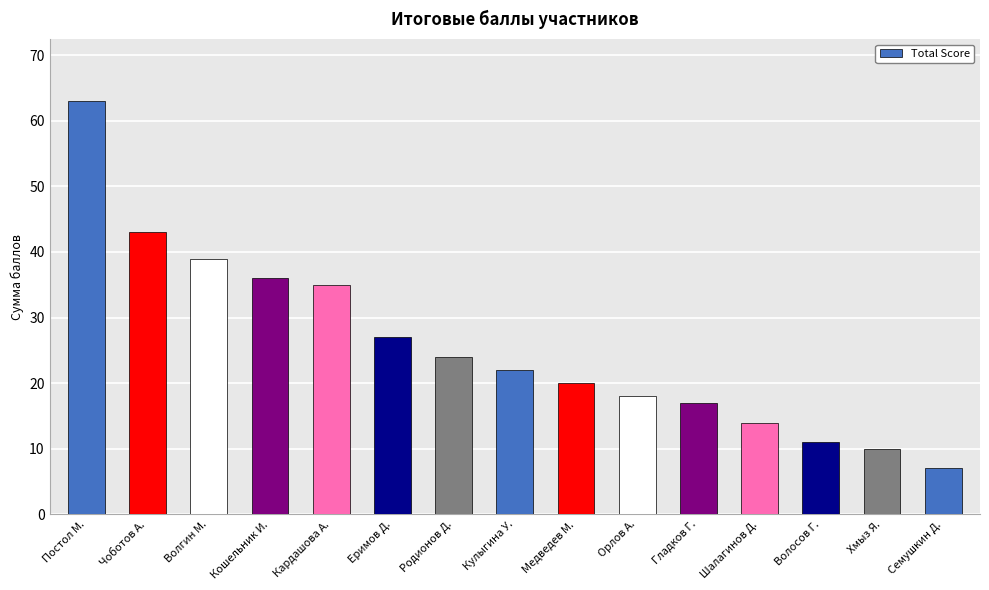

What is the value of the 10th bar from the left?

18